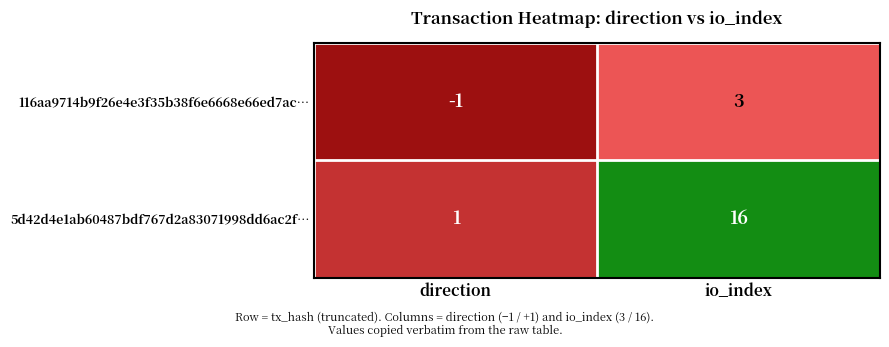

How many values in the 116aa9714b9f26e4e3f35b38f6e6668e66ed7ac… series are below 3?

1